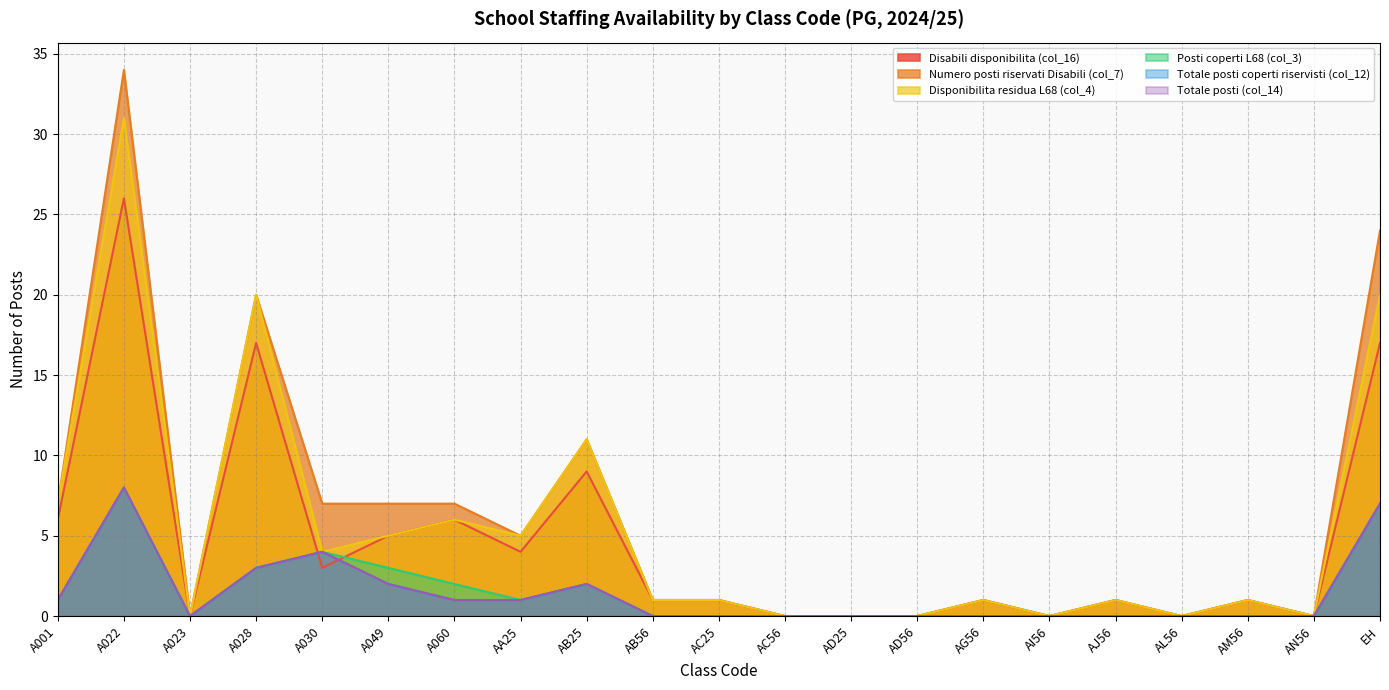

Is it true that Totale posti (col_14) equals 0 at A023?

True